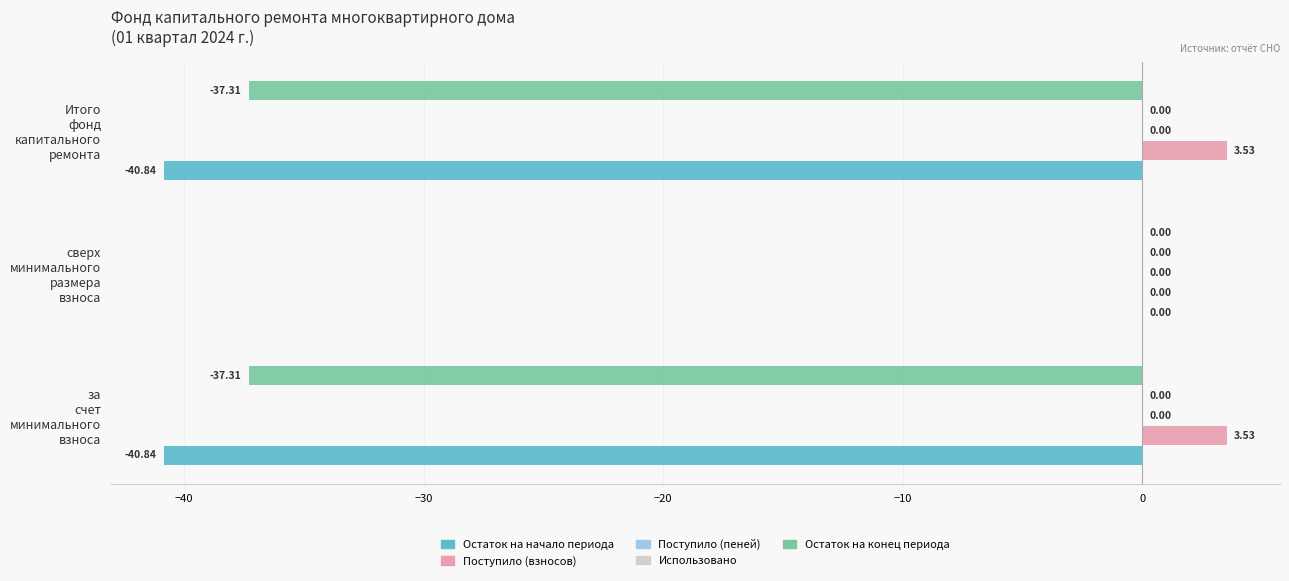

Reading left to right, what are all the values shown in this chart?

Остаток на начало периода: -40.8	0.0	-40.8
Поступило (взносов): 3.5	0.0	3.5
Поступило (пеней): 0.1	0.1	0.1
Использовано: 0.1	0.1	0.1
Остаток на конец периода: -37.3	0.0	-37.3